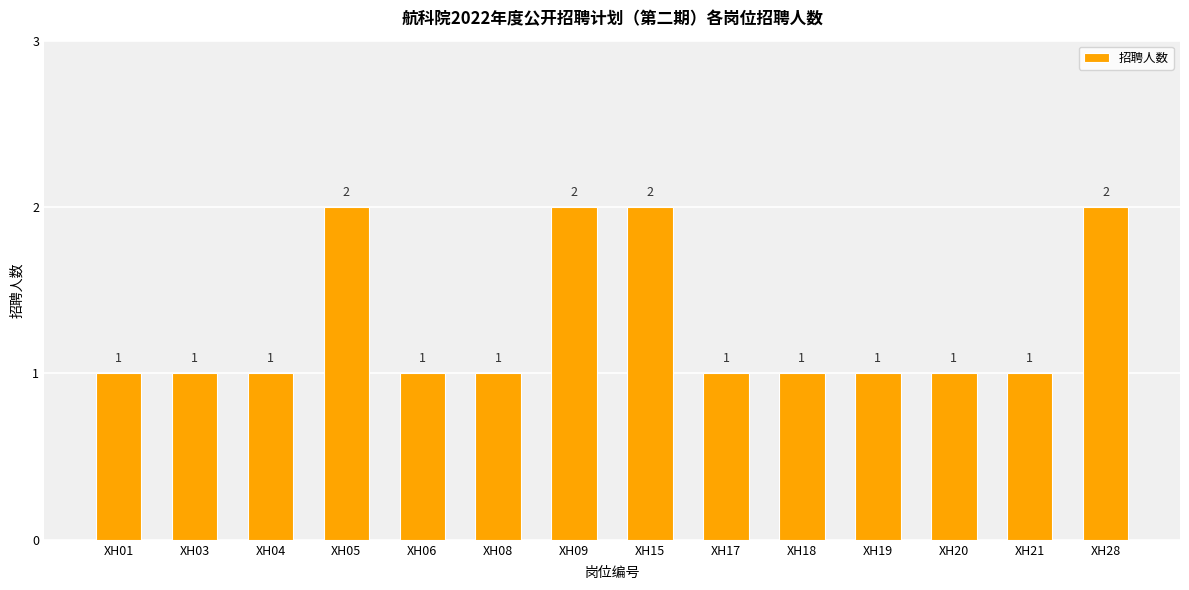

Reading right to left, what are all the values shown in this chart?

2	1	1	1	1	1	2	2	1	1	2	1	1	1